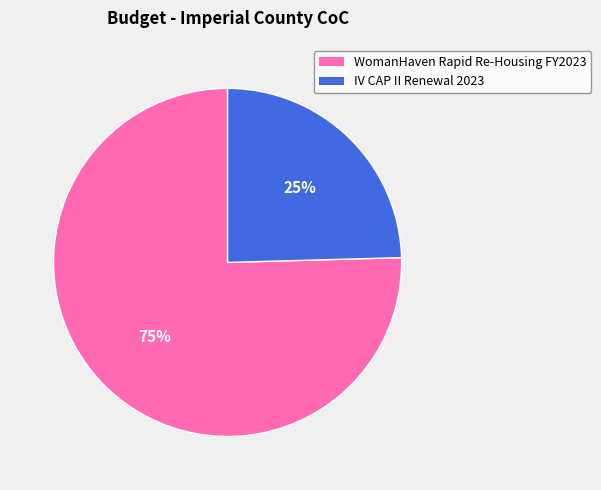

To the nearest percent, what is the average slice percentage?

50%